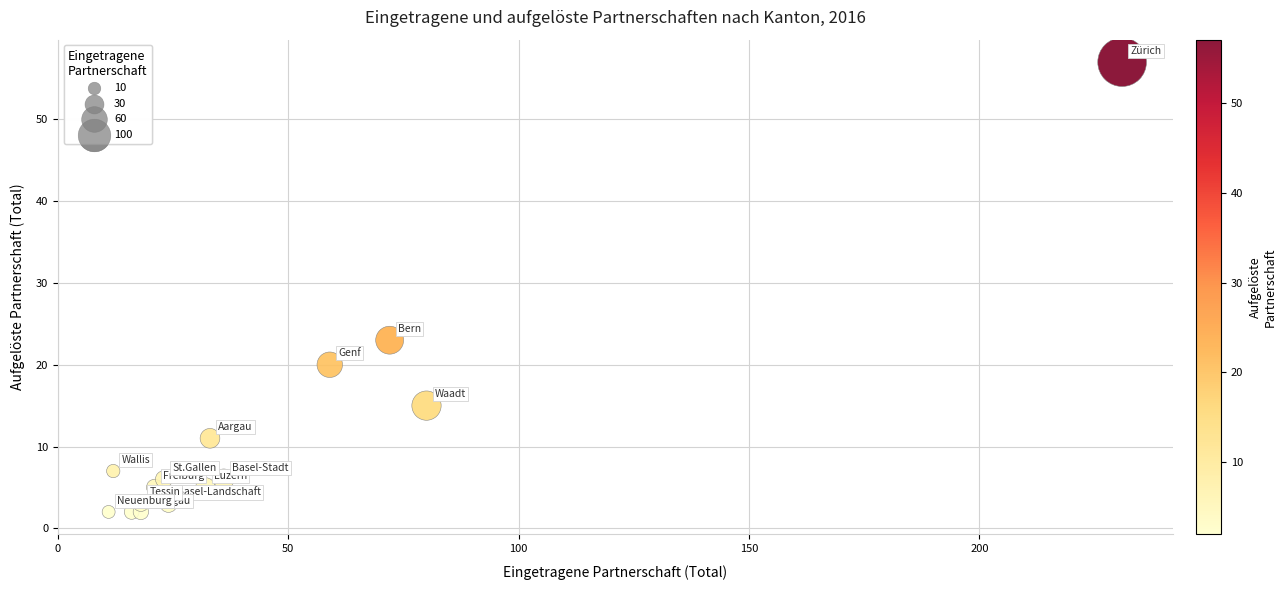

What Y value in the scatter plot is closest to 29?

23